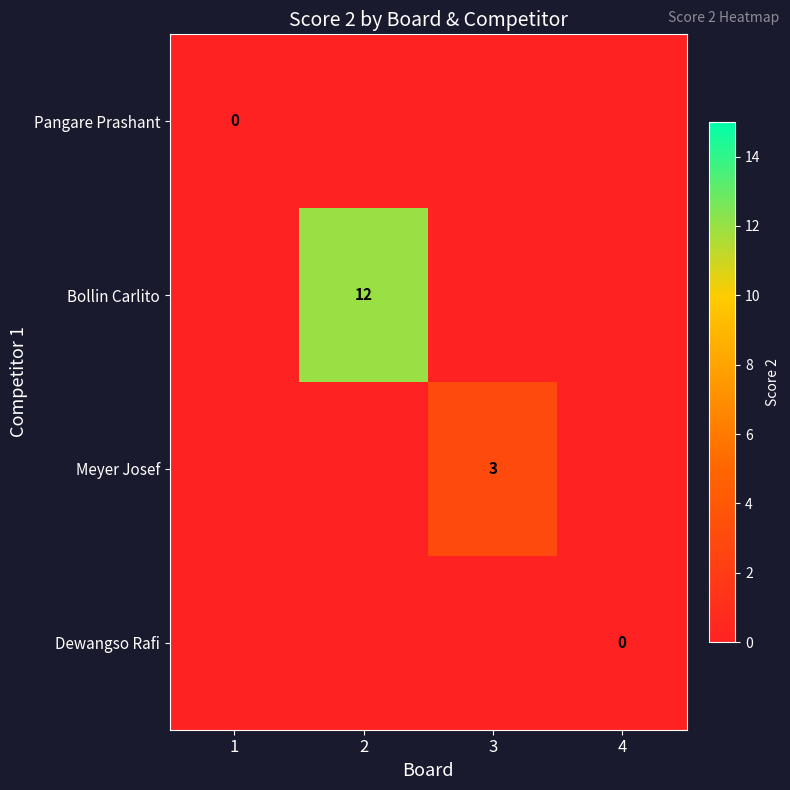

Between 2 and 4, which is larger?

2